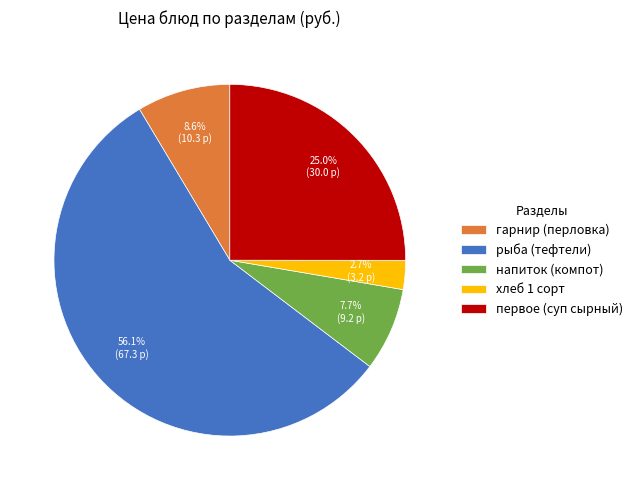

How many slices are in this pie chart?

5